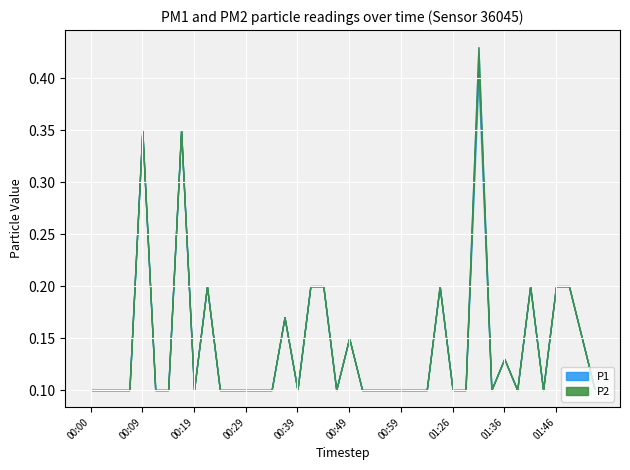

What is the difference between the P1 values at 00:22 and 00:59?

0.1